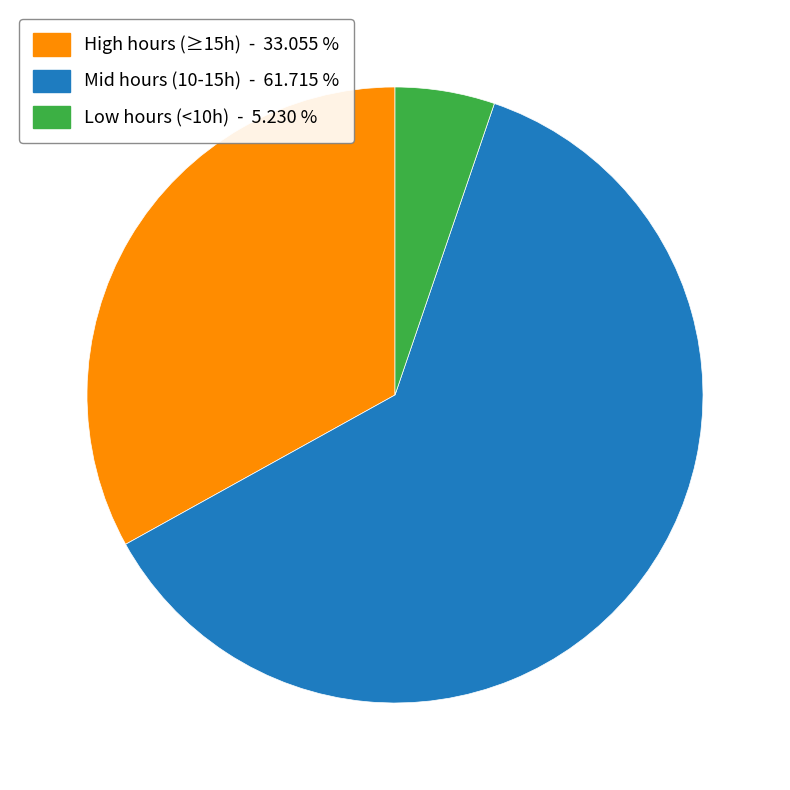

Approximately how many times larger is the value at Mid hours (10-15h) - 61.715 % compared to High hours (≥15h) - 33.055 %?

1.9